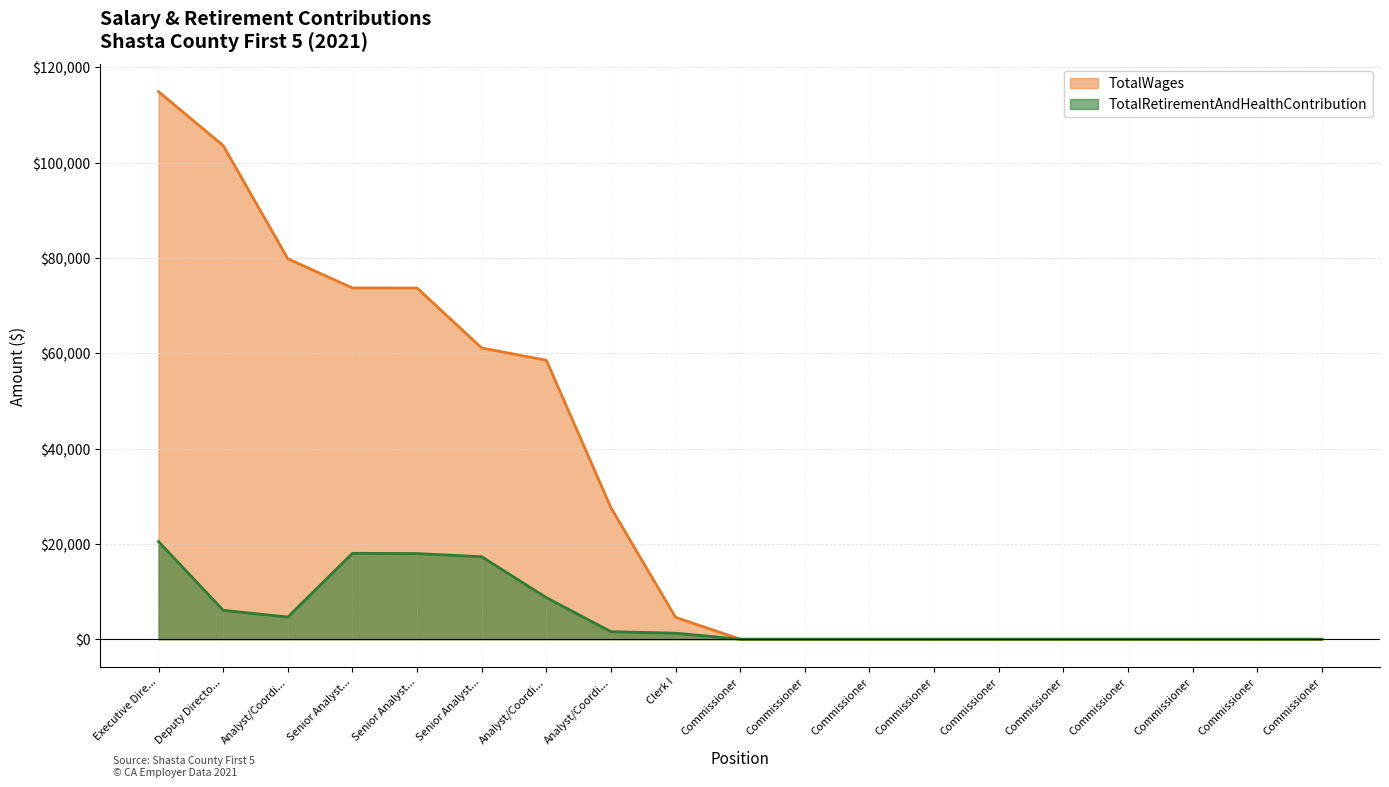

What is the total value across all series at Senior Analyst...?

91744